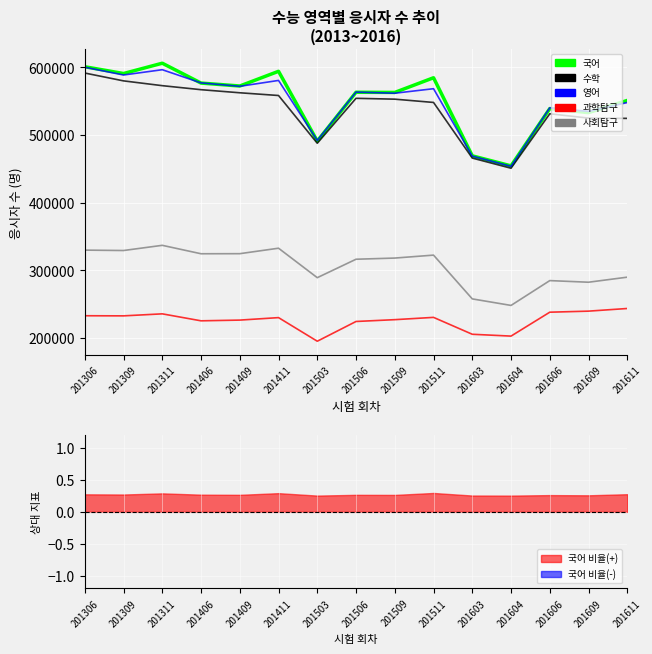

What is the difference between the 과학탐구 values at 201503 and 201604?

7564